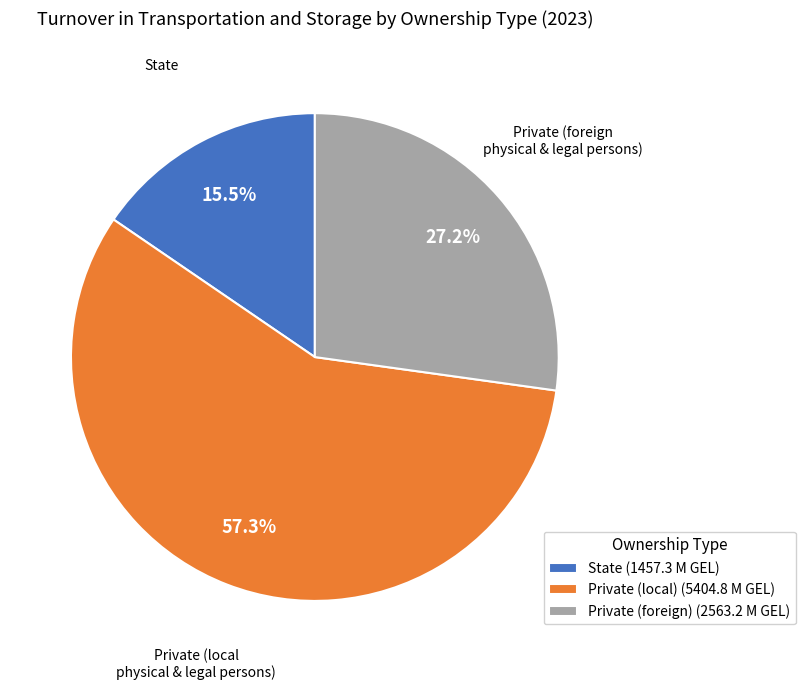

To the nearest percent, what is the combined percentage of Private (foreign) and State?

43%